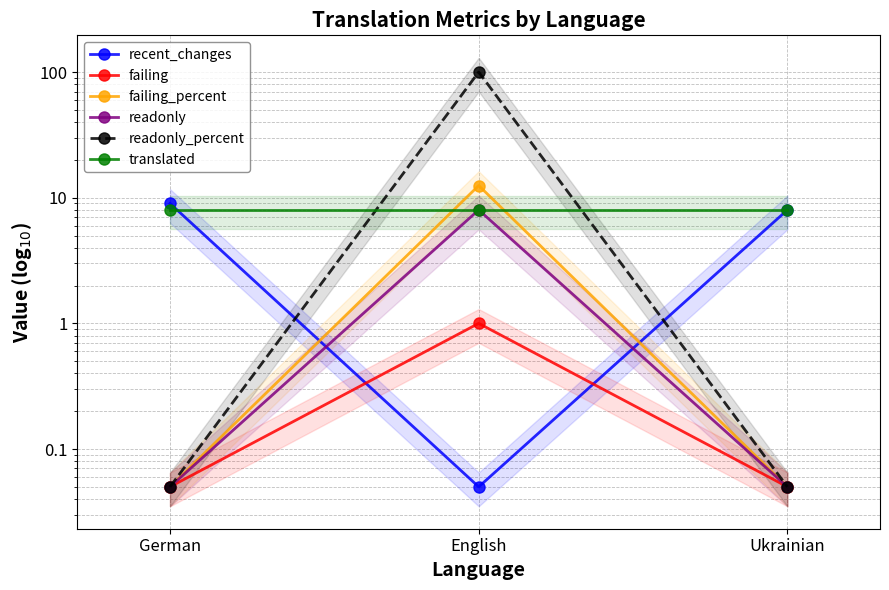

Is the value of translated at Ukrainian greater than the value of readonly_percent at English?

No